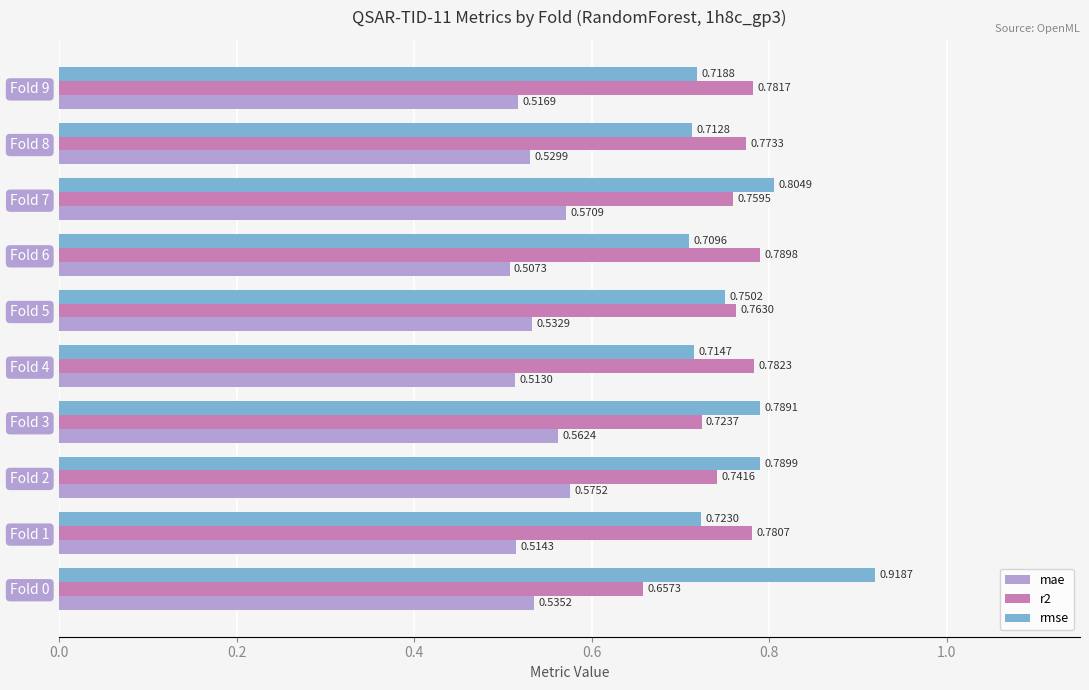

Rank the series by their maximum value, from lowest to highest.

mae, r2, rmse